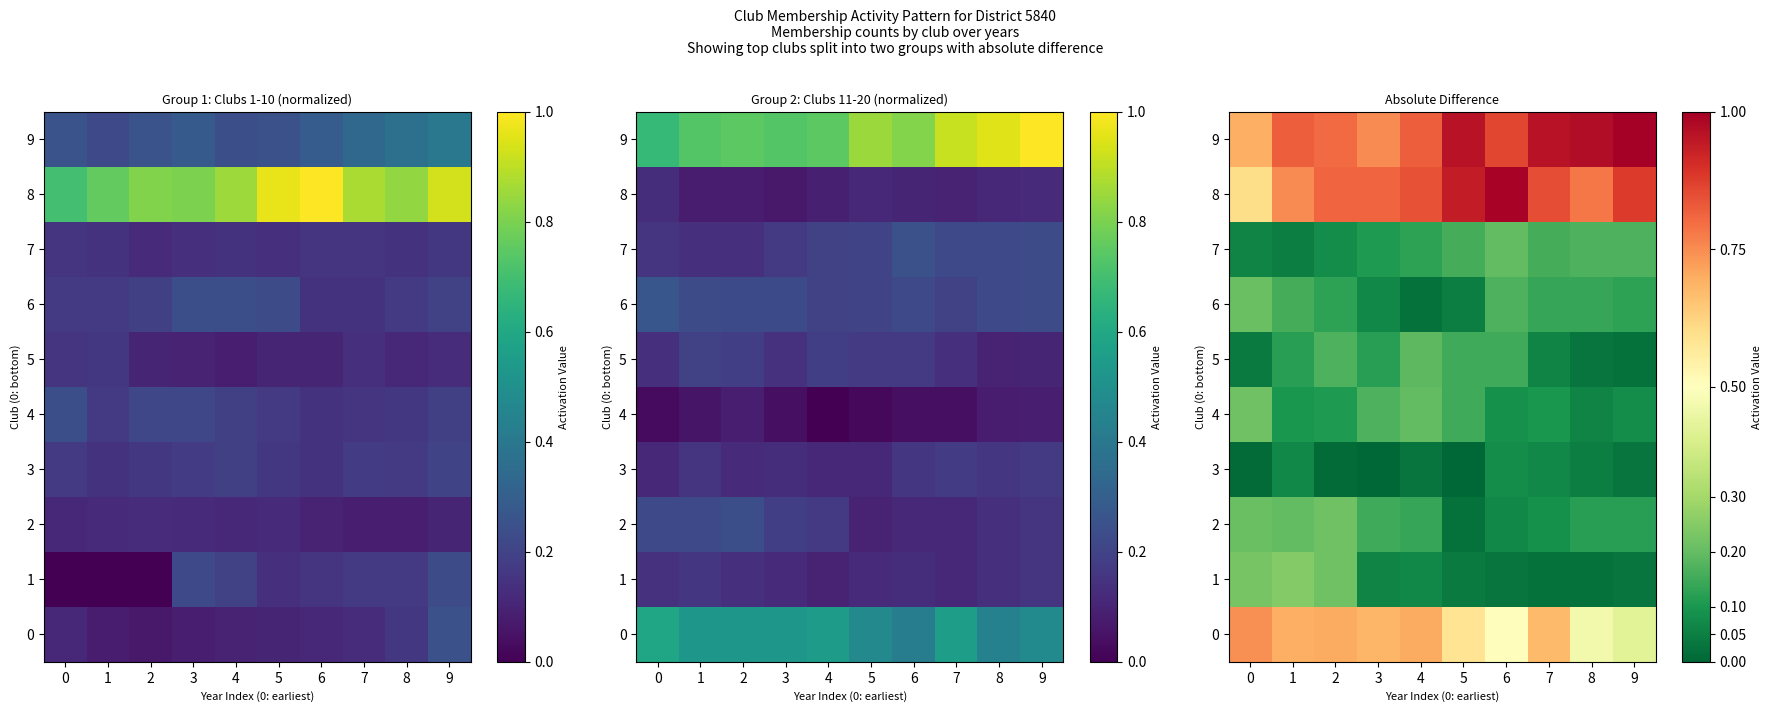

At which category does the chart reach its peak across all series?

9